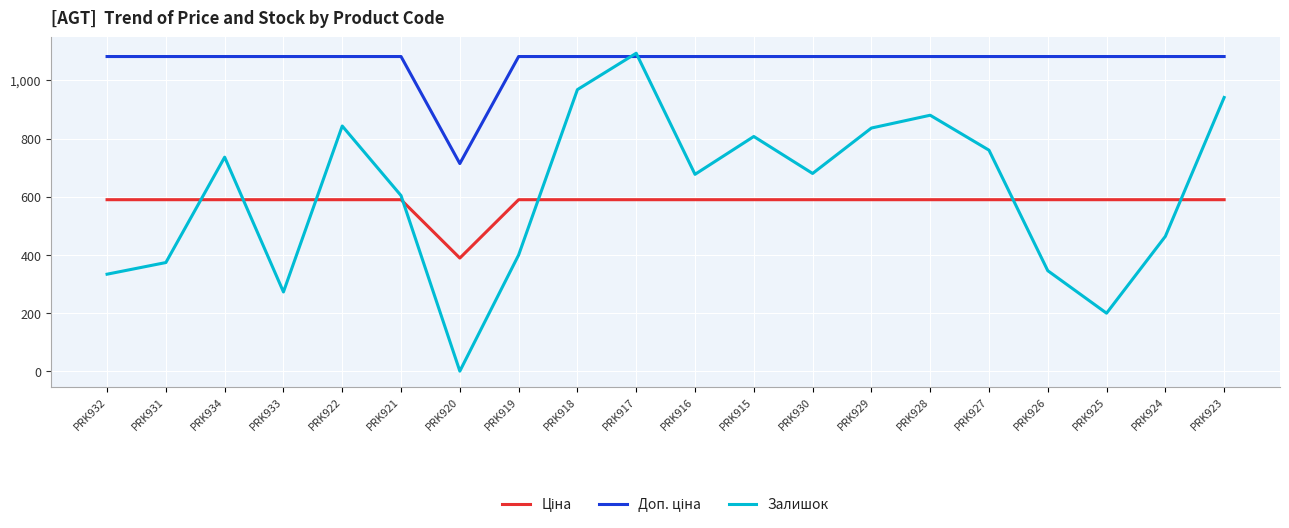

What is the difference between the highest and lowest values at PRK917?

503.1